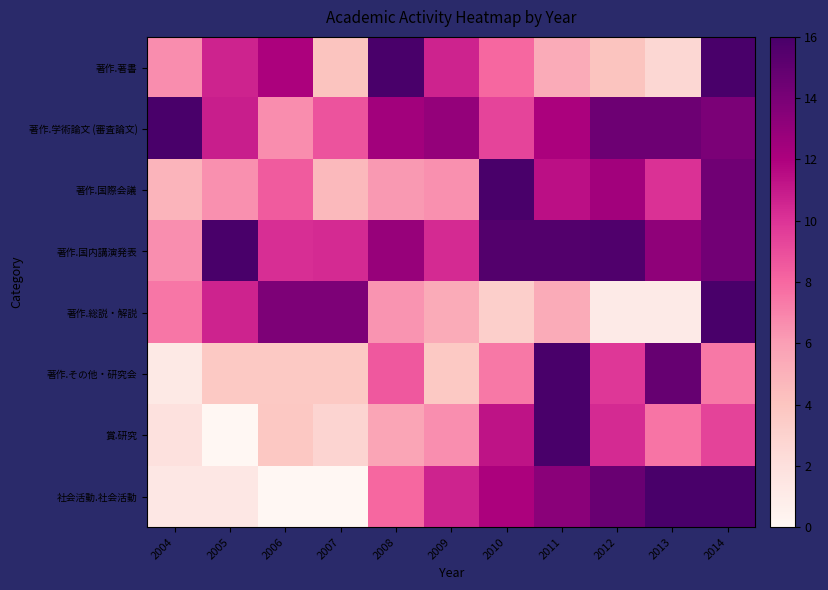

Rank the series at 2009 from lowest to highest value.

著作.その他・研究会, 著作.総説・解説, 著作.国際会議, 賞.研究, 著作.国内講演発表, 著作.著書, 社会活動.社会活動, 著作.学術論文 (審査論文)